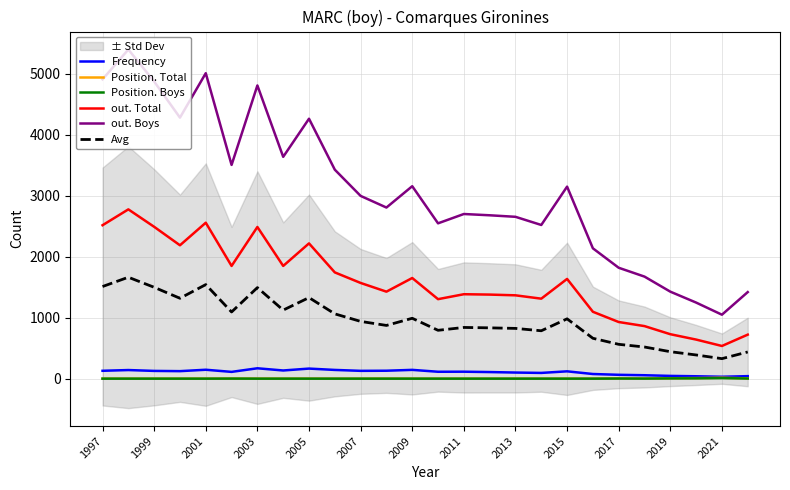

True or false: out. Boys has a value of 1918.7 at 1997.

False